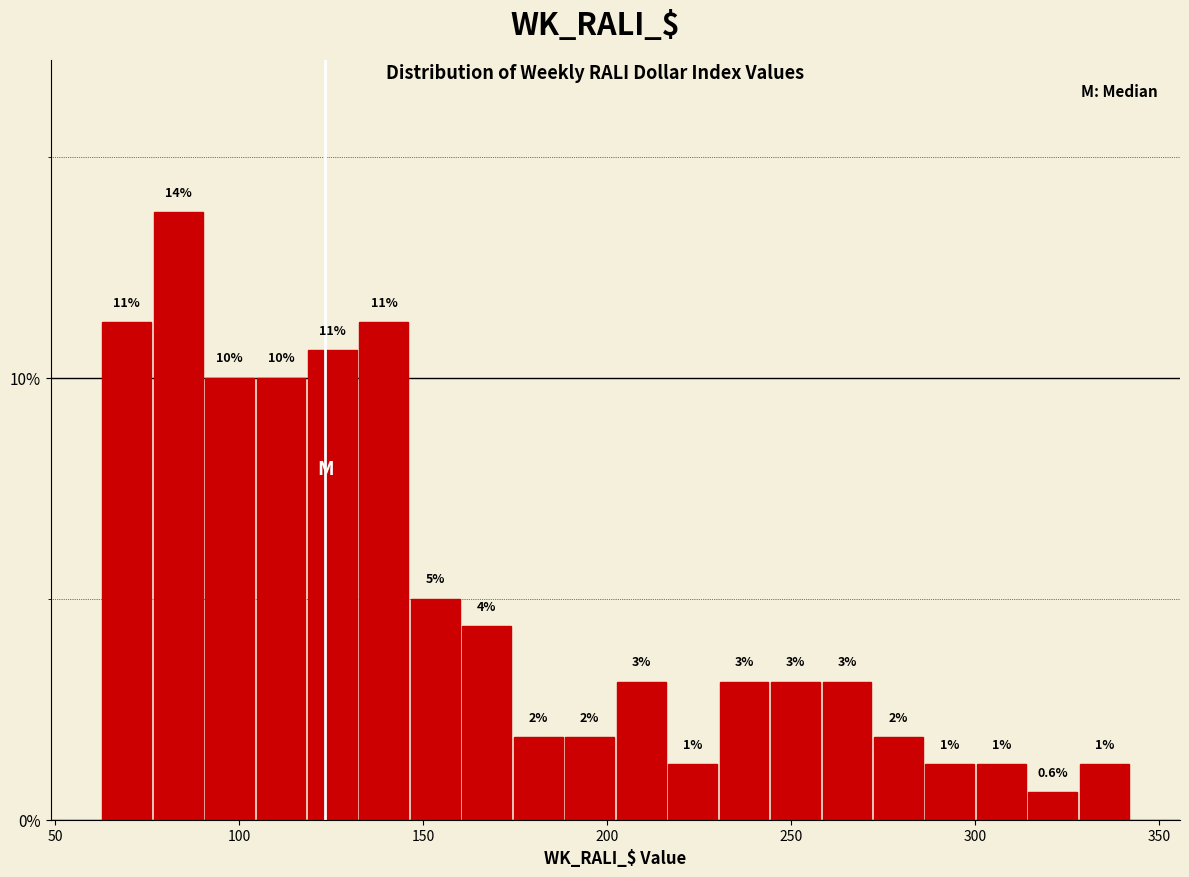

Read against the x-axis, roughly where is the centre of the tallest bar?

85